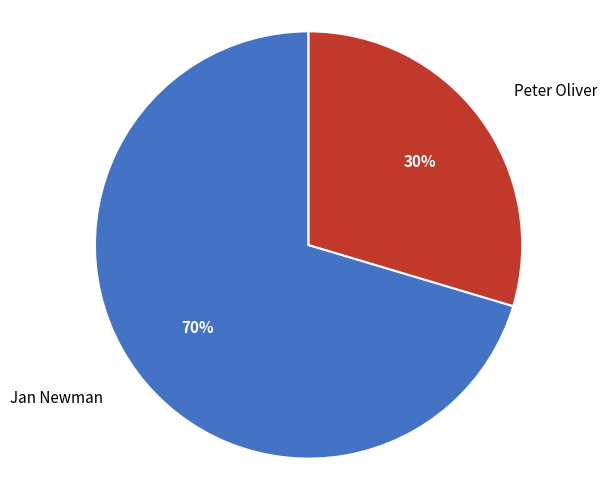

To the nearest percent, what percentage of the pie is Peter Oliver?

30%